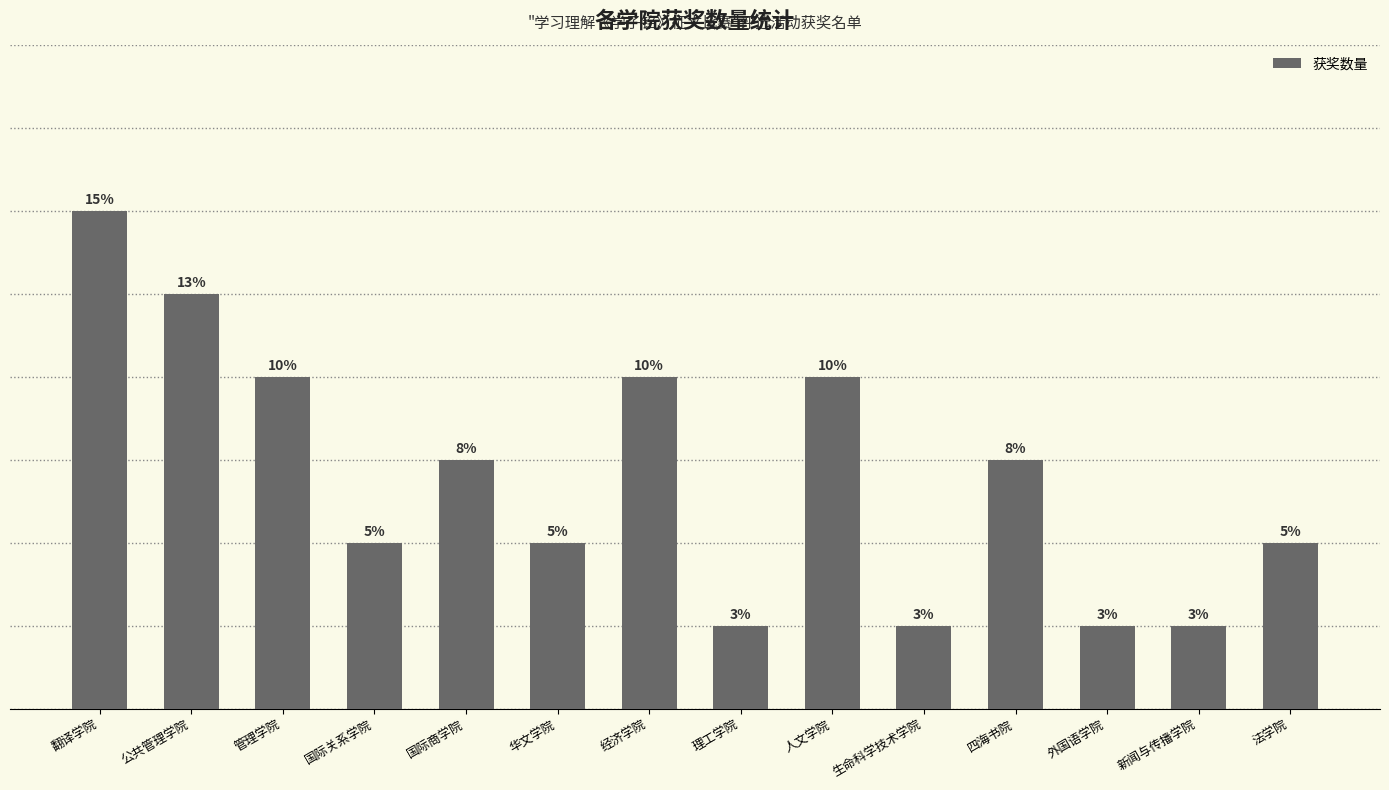

Between 外国语学院 and 公共管理学院, which is larger?

公共管理学院